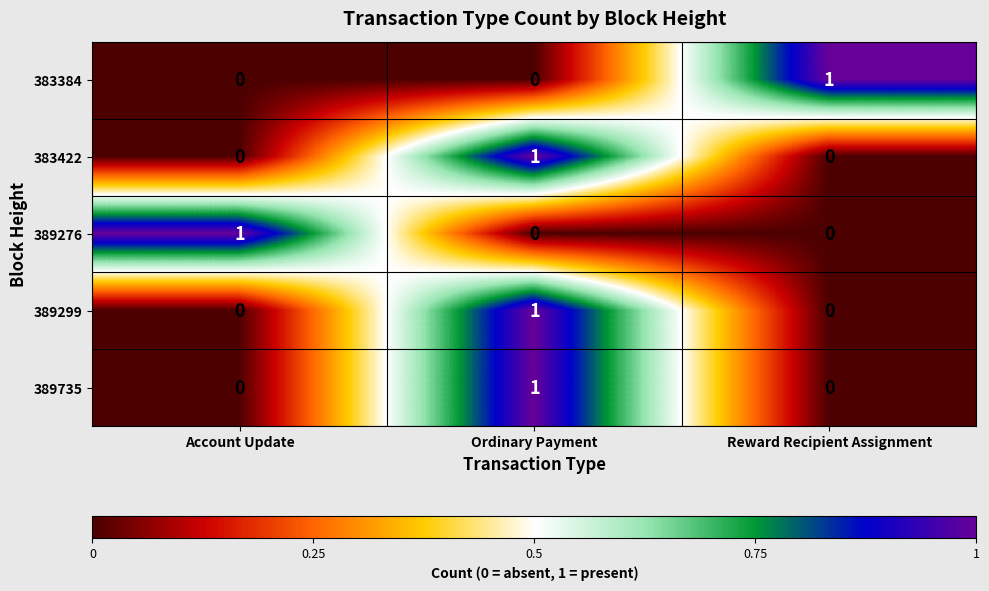

How many 383422 values are between 0 and 1?

3